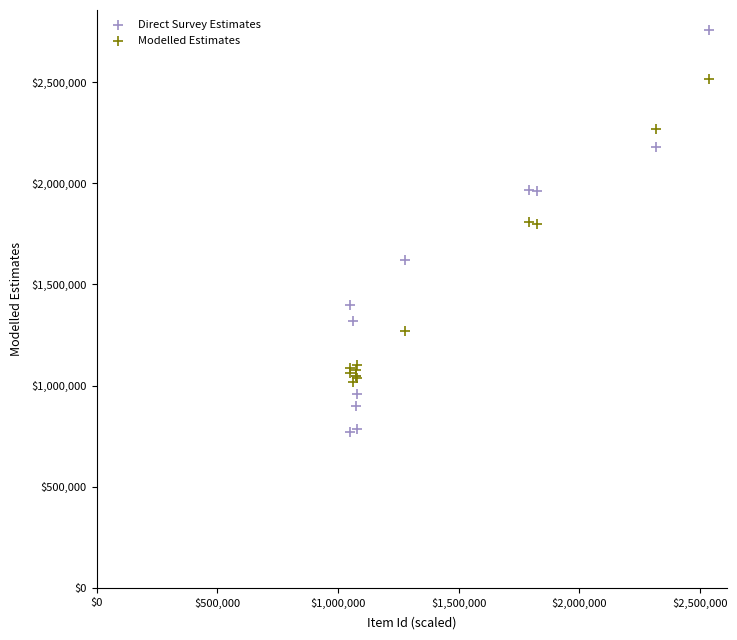

Which series reaches the maximum Y coordinate?

Direct Survey Estimates